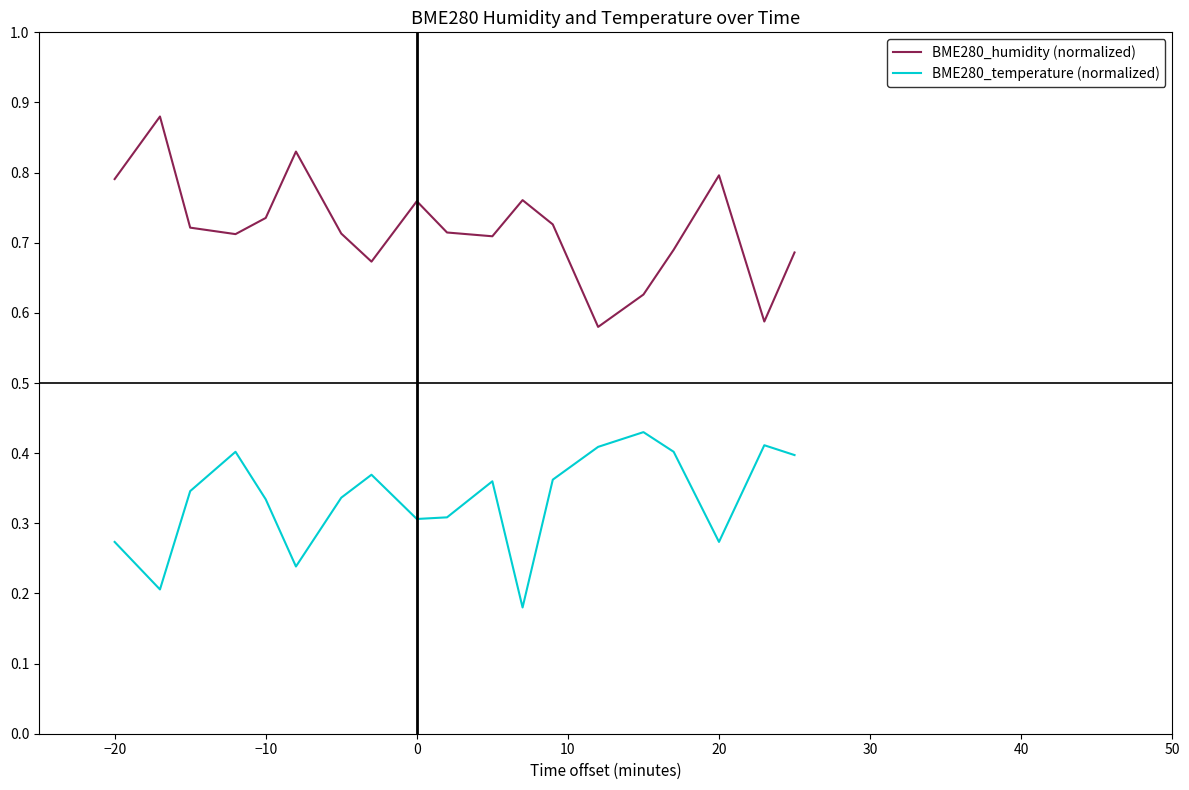

Which series has the widest spread of values?

BME280_humidity (normalized)